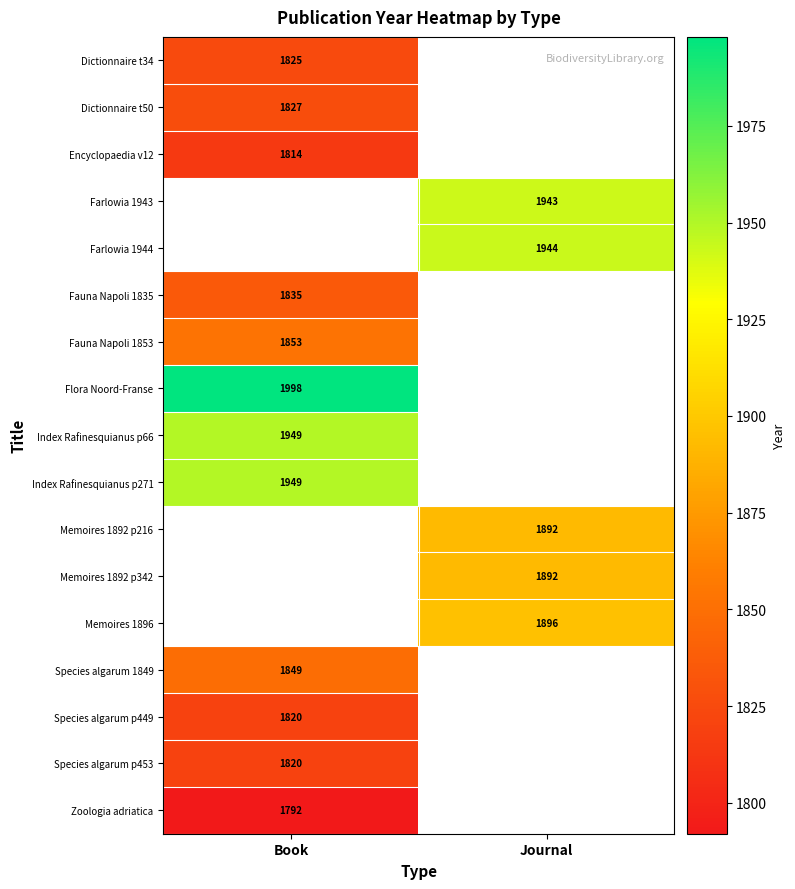

True or false: Dictionnaire t50 has a value of 1827 at Book.

True